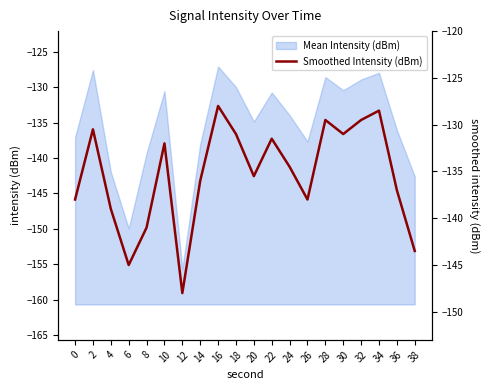

True or false: the data shows -222.0 at 22.

False